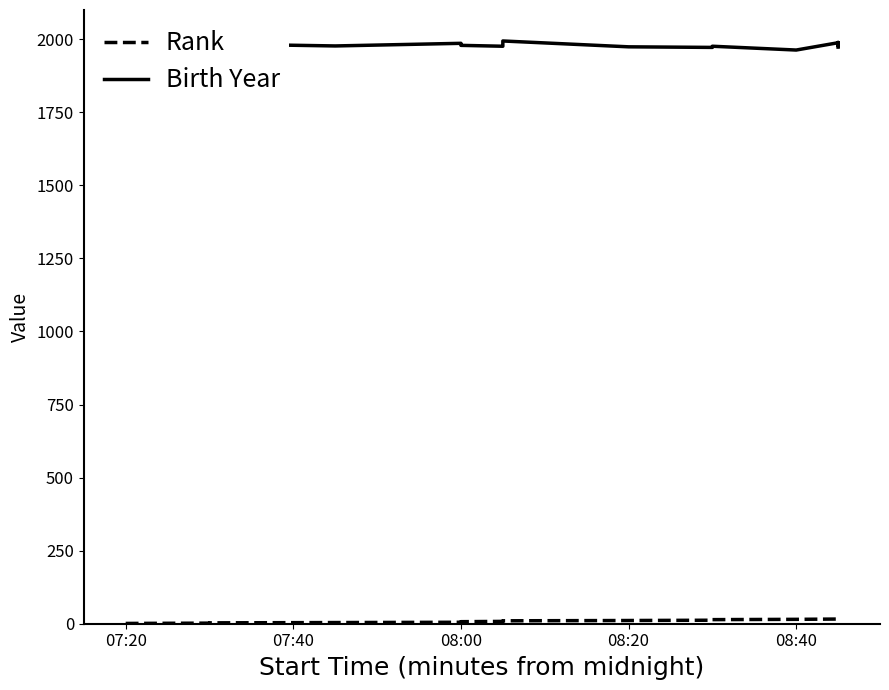

Which series has the largest range (max minus min)?

Birth Year